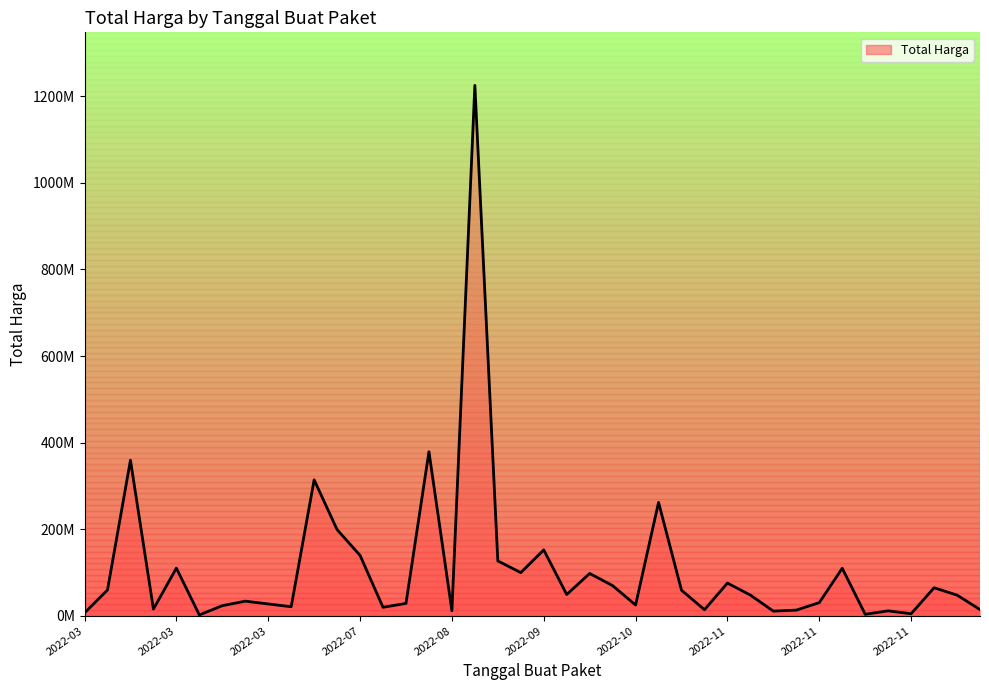

What is the average value?

109389879